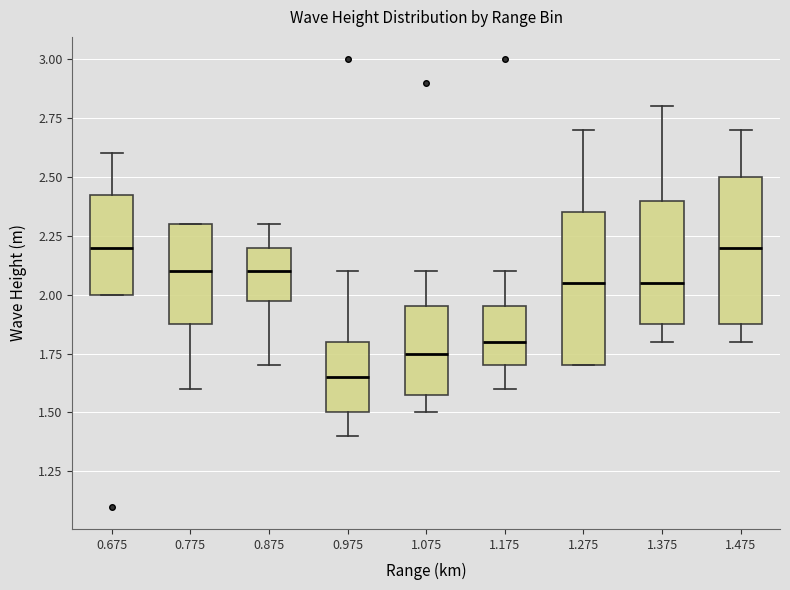

Where is the lower edge of the box at x = 1.275 on the y-axis? The values are not printed on the chart, so give them approximately, as read against the axis.

1.70